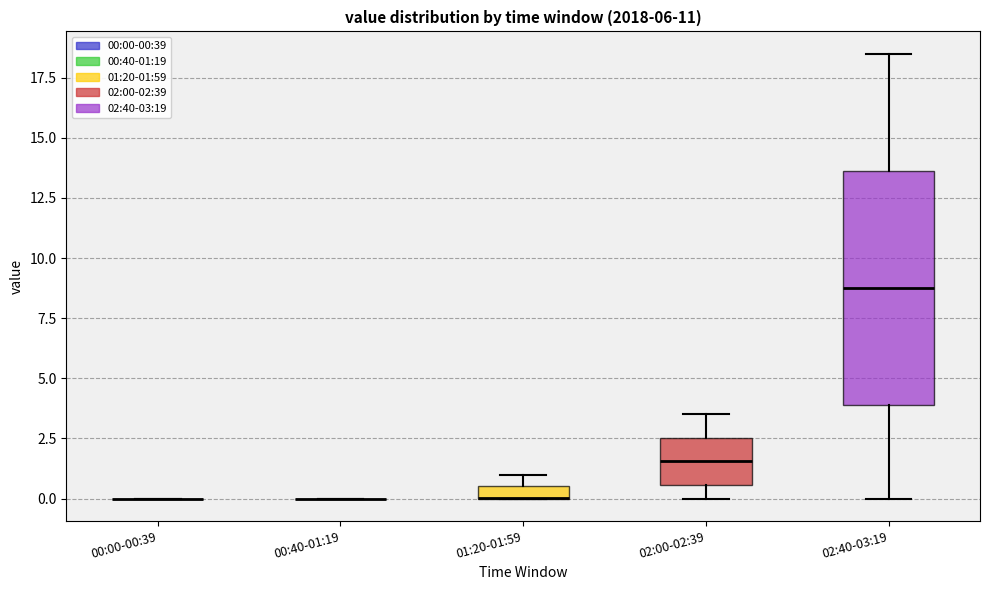

Where is the upper edge of the box for 01:20-01:59 on the y-axis? The values are not printed on the chart, so give them approximately, as read against the axis.

0.5